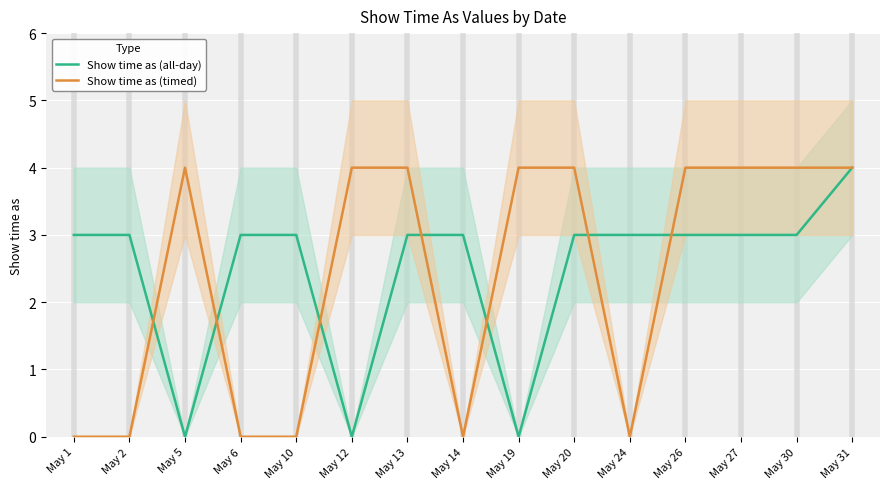

What is the sum of the Show time as (timed) values at May 31 and May 5?

8